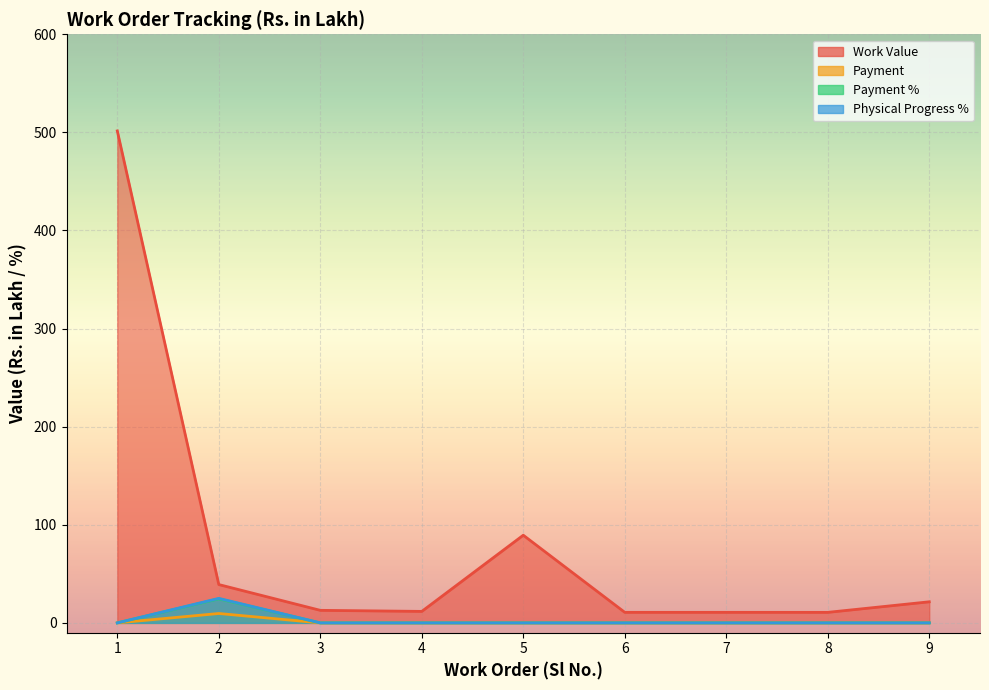

Which series has the largest range (max minus min)?

Work Value